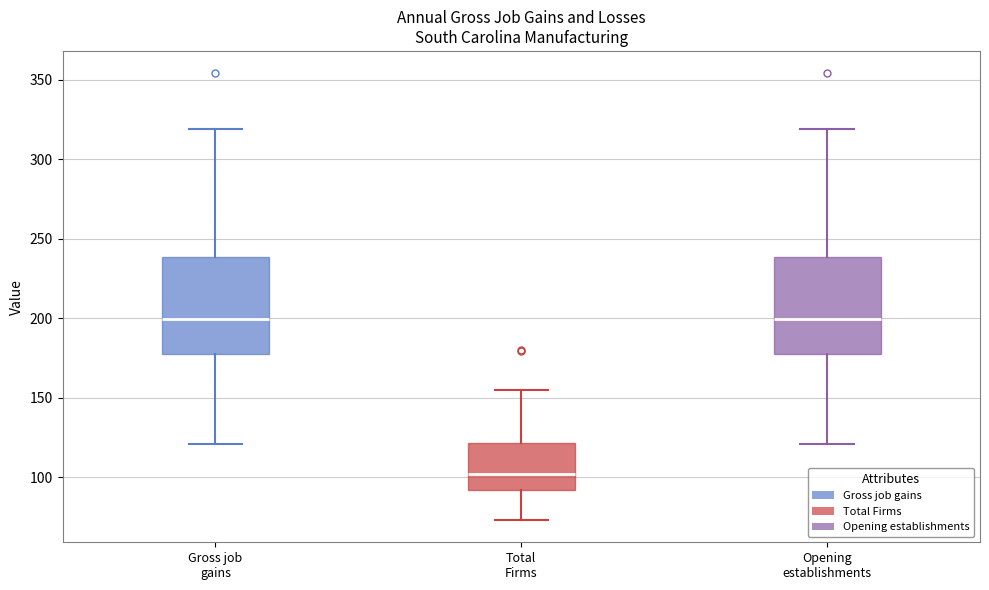

Which box has the lowest median line?

Total Firms